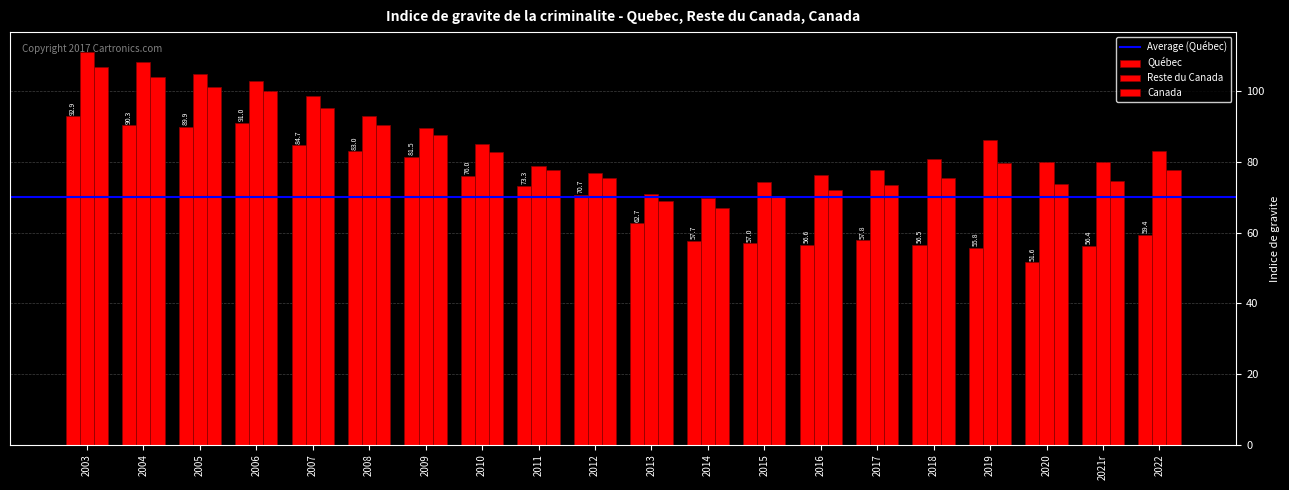

How many bars are there in total?

60